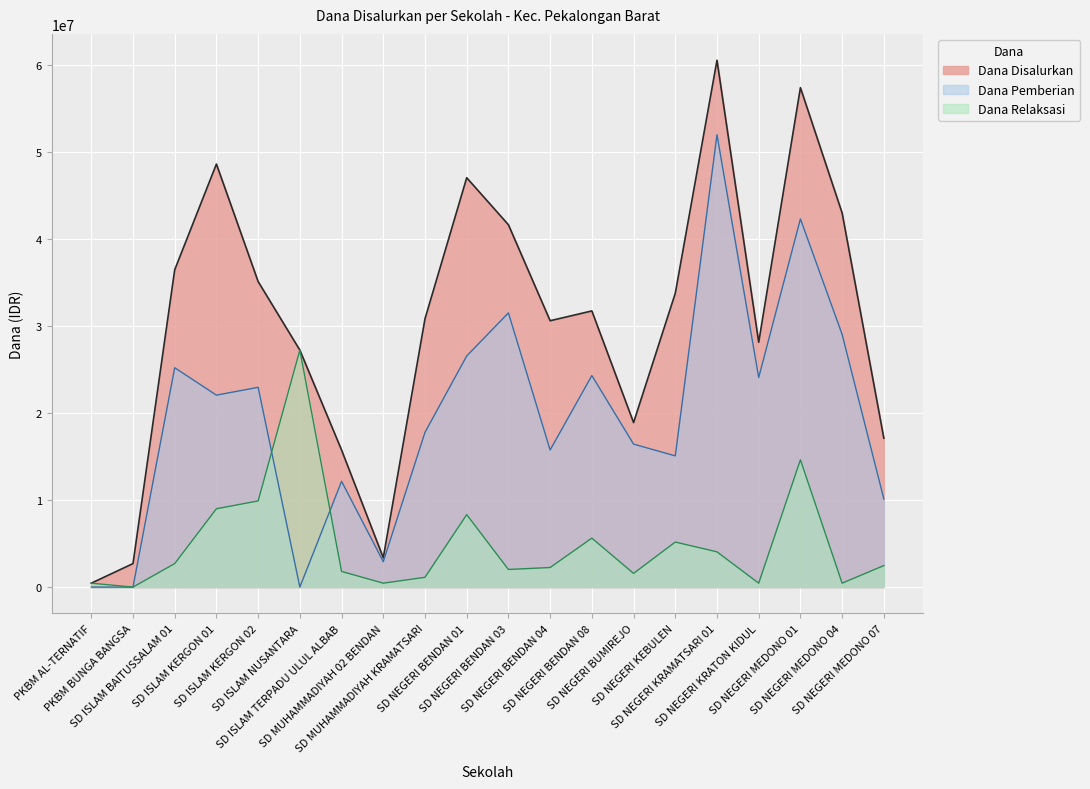

True or false: Dana Disalurkan has more than 0 points higher than both neighbors.

True